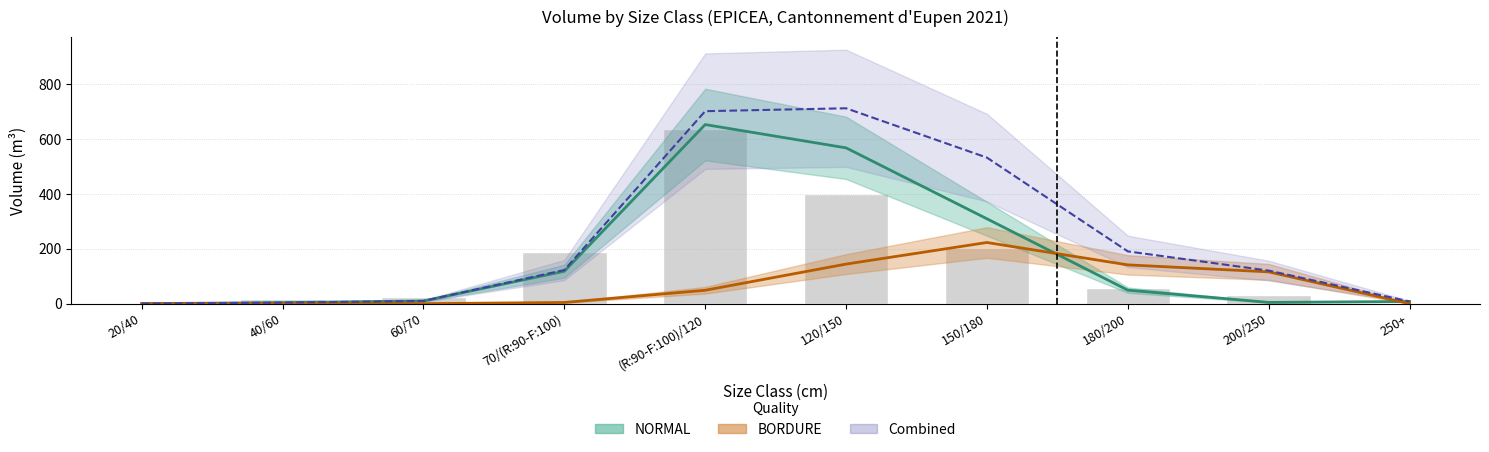

Rank the categories by Combined value from highest to lowest.

120/150, (R:90-F:100)/120, 150/180, 180/200, 70/(R:90-F:100), 200/250, 60/70, 250+, 40/60, 20/40